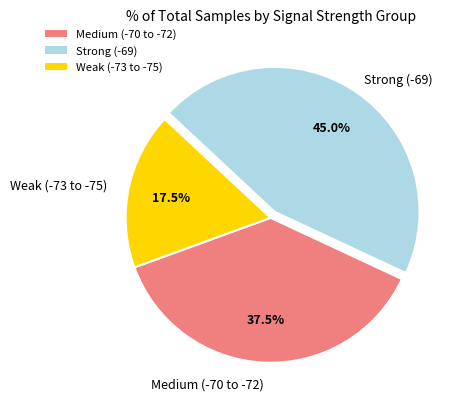

Approximately how many times larger is the value at Strong (-69) compared to Medium (-70 to -72)?

1.2